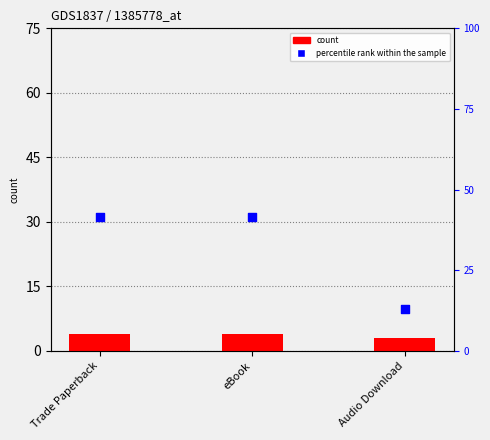

Which series has the widest spread of Y values?

percentile rank within the sample